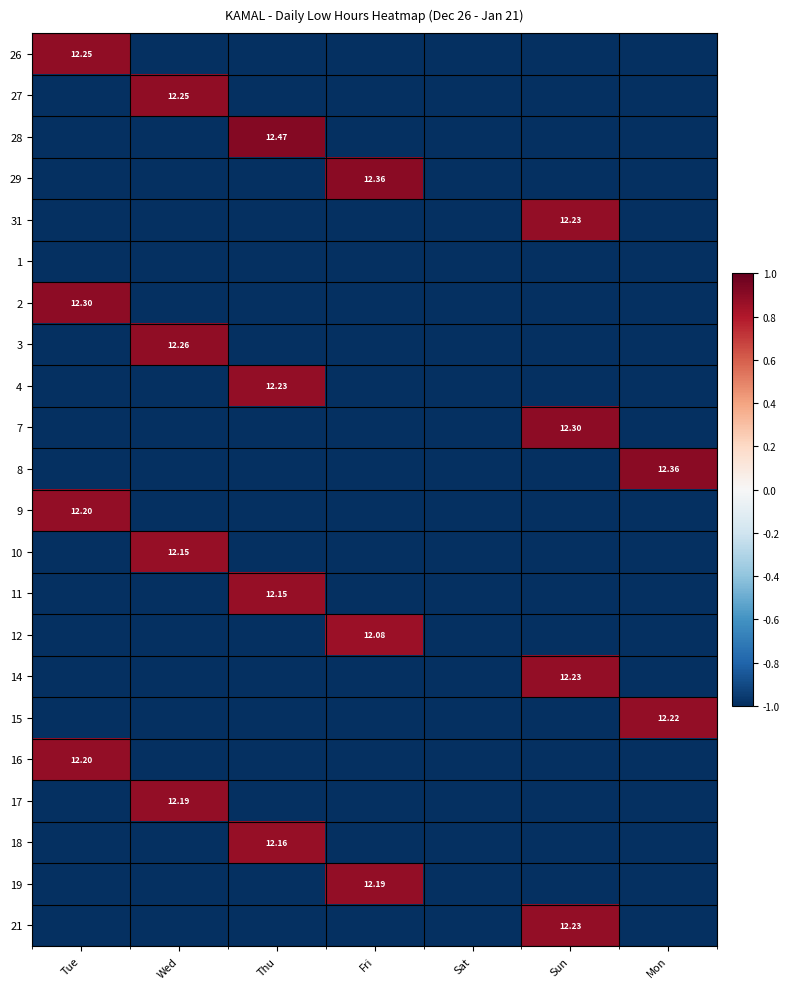

Is it true that 4 equals -1.3 at Fri?

False